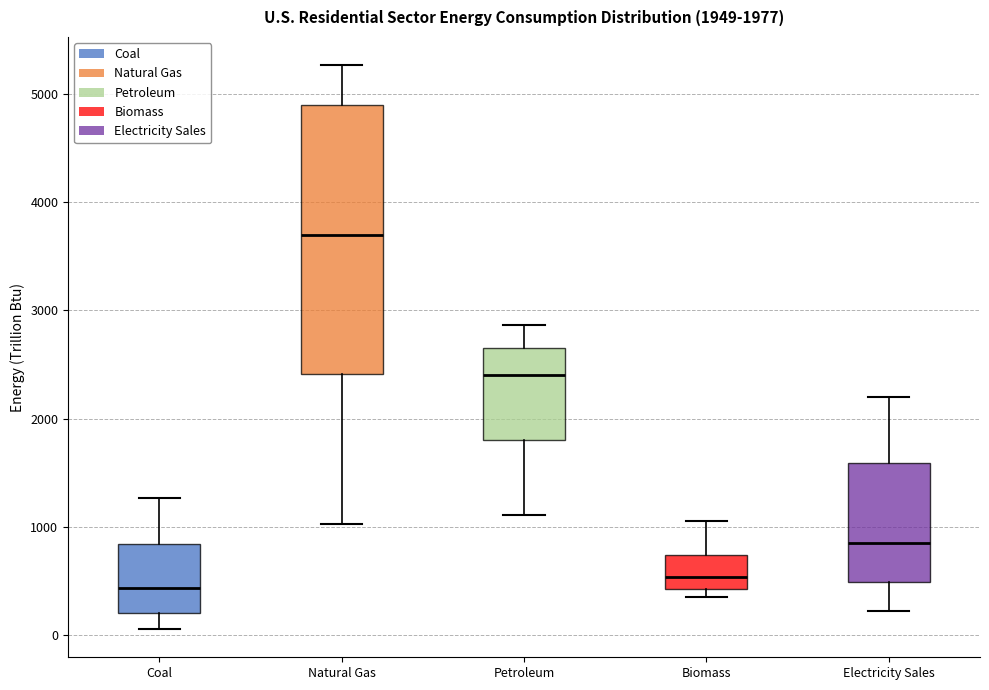

Which box is the tallest, from its lower edge to its upper edge?

Natural Gas